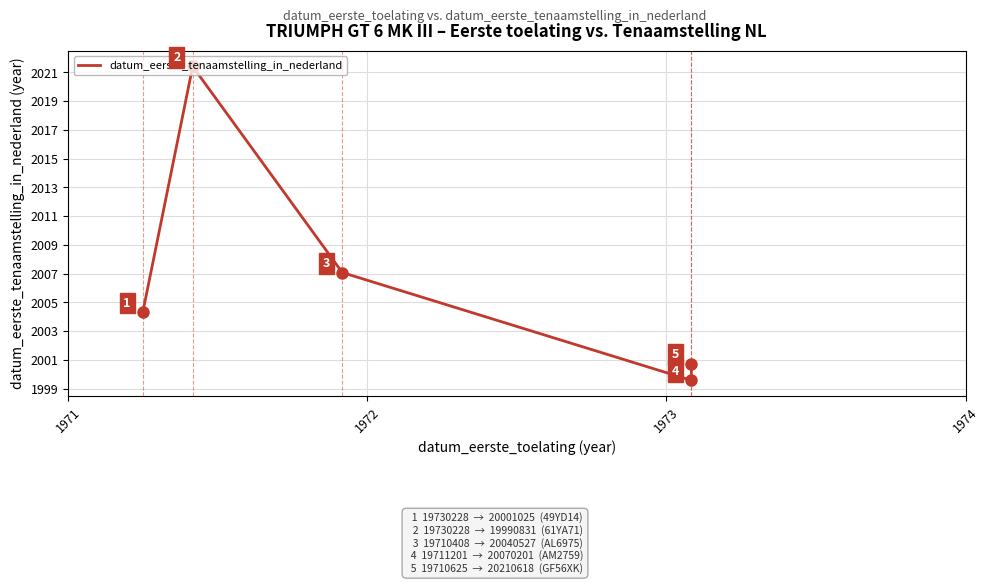

What position from the left is 1971?

1